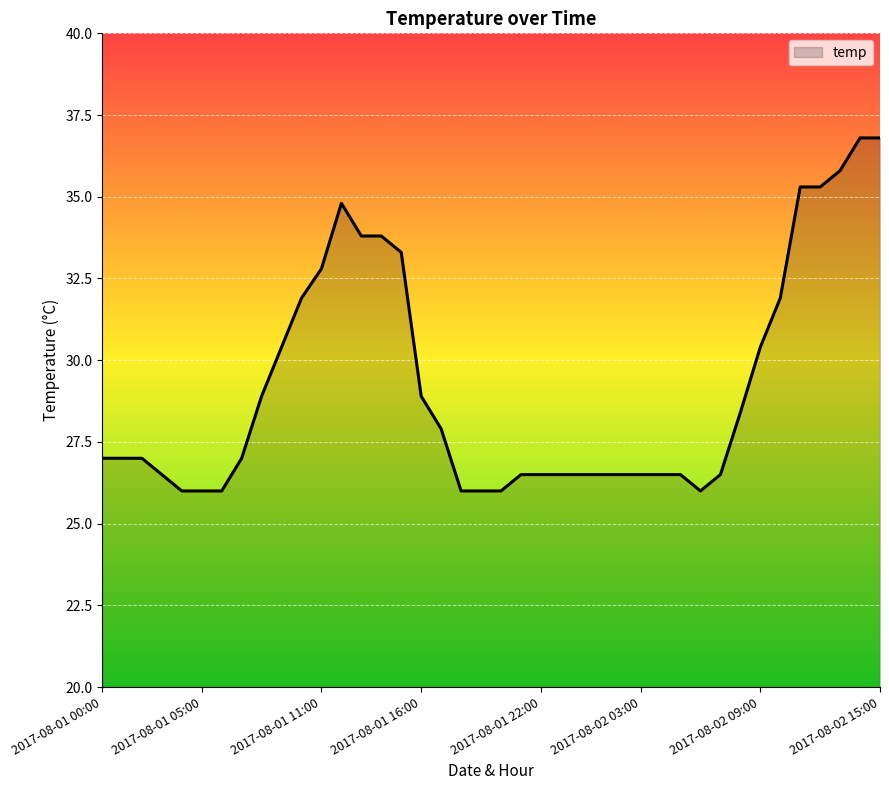

What is the difference between the maximum and minimum values?

10.8